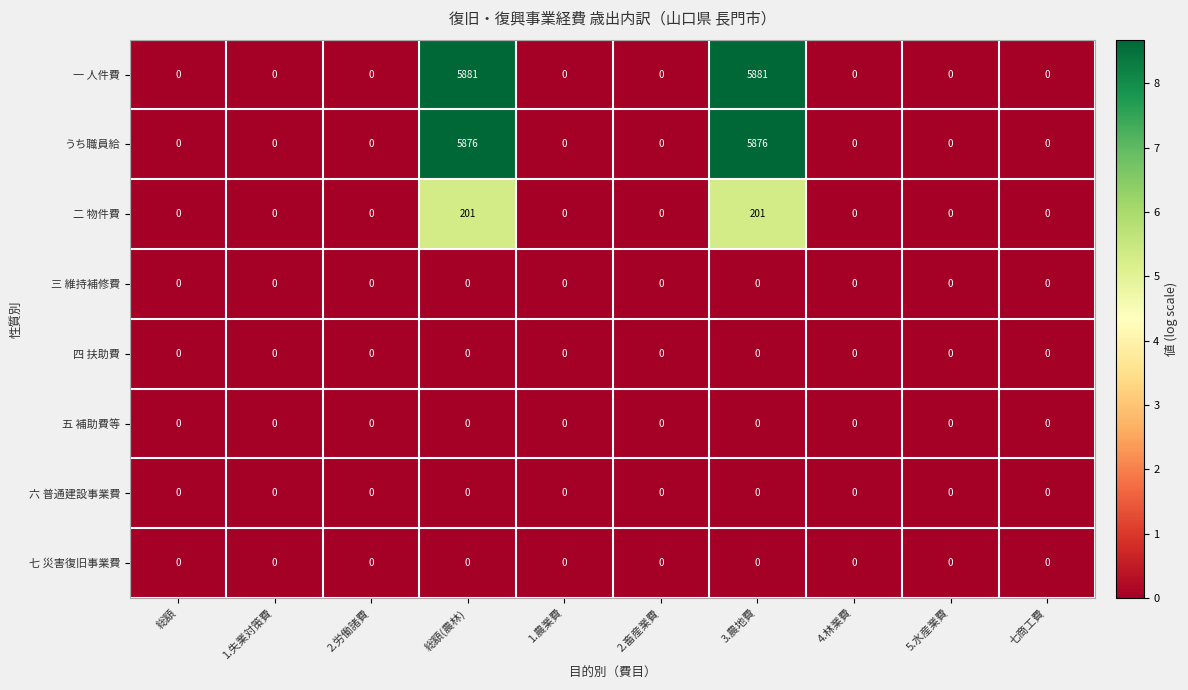

At how many categories does at least one series exceed 5?

2